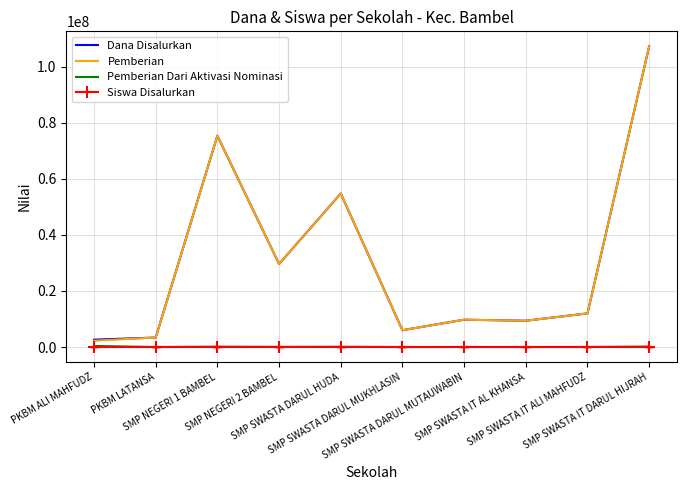

True or false: Pemberian Dari Aktivasi Nominasi and Pemberian intersect in this chart.

False